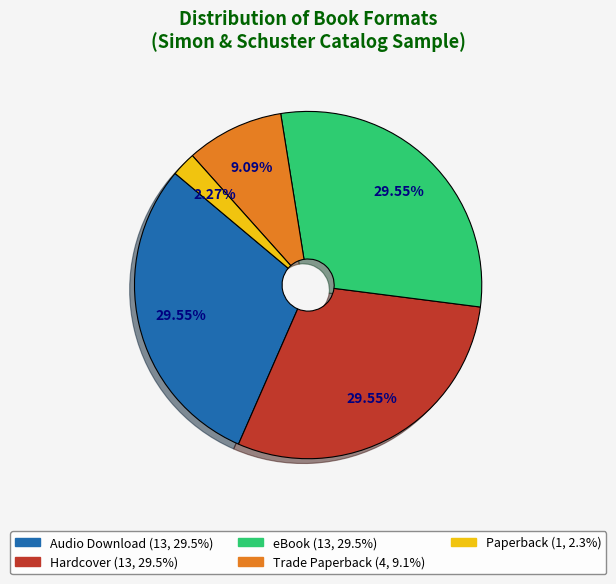

To the nearest percent, what is the combined percentage of eBook and Trade Paperback?

39%